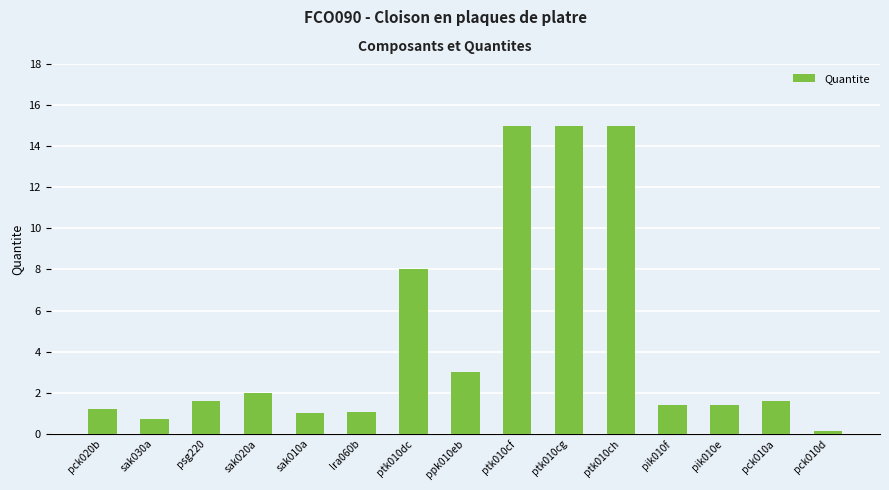

The value at ptk010dc is 8.0. True or false?

True